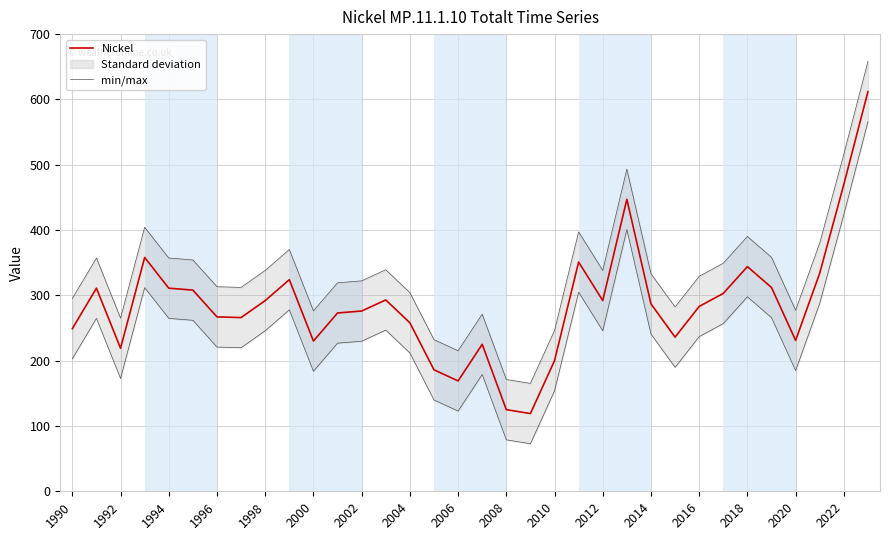

What is the minimum value for Nickel?

119